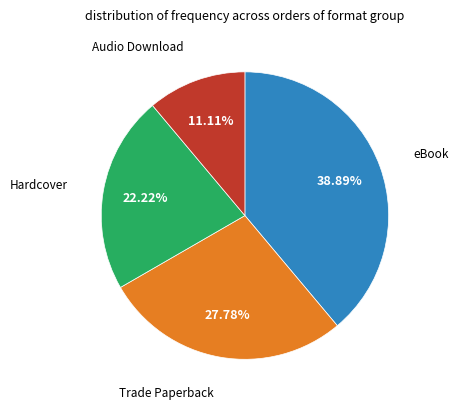

Does any single category account for the majority?

No